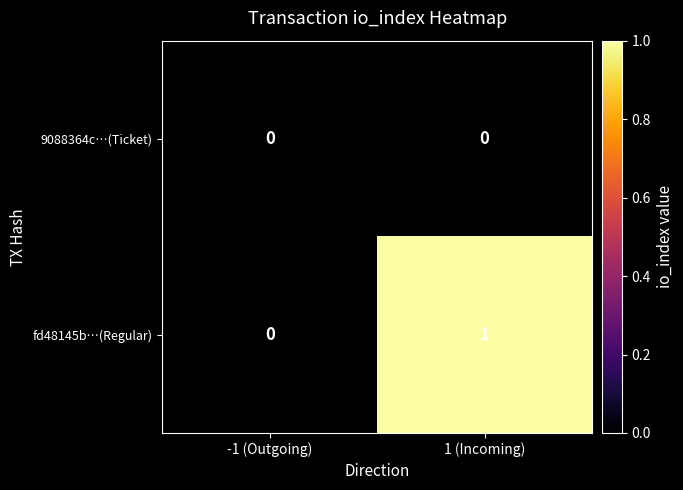

Reading left to right, transcribe all the data shown in this chart.

9088364c…(Ticket): 0	0
fd48145b…(Regular): 0	1